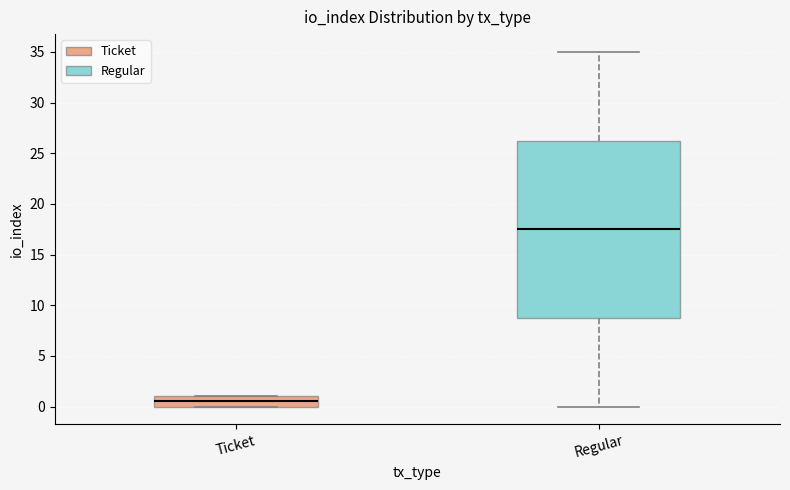

Which box's median line is the lowest?

Ticket